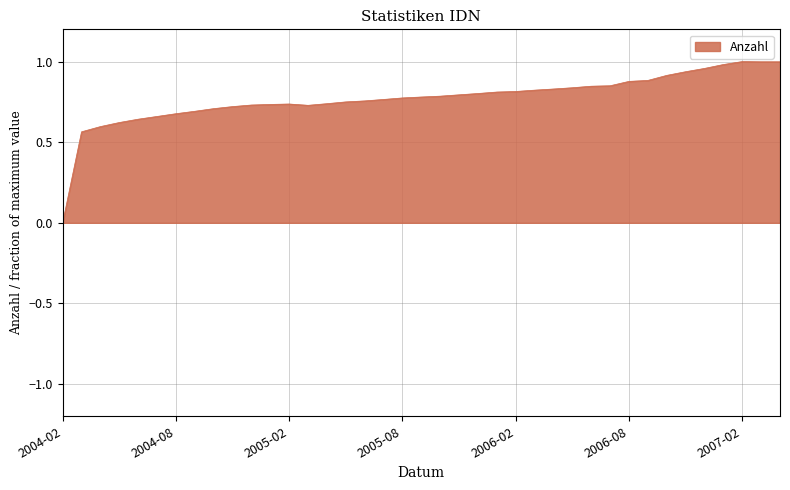

Does the chart have visible grid lines?

Yes